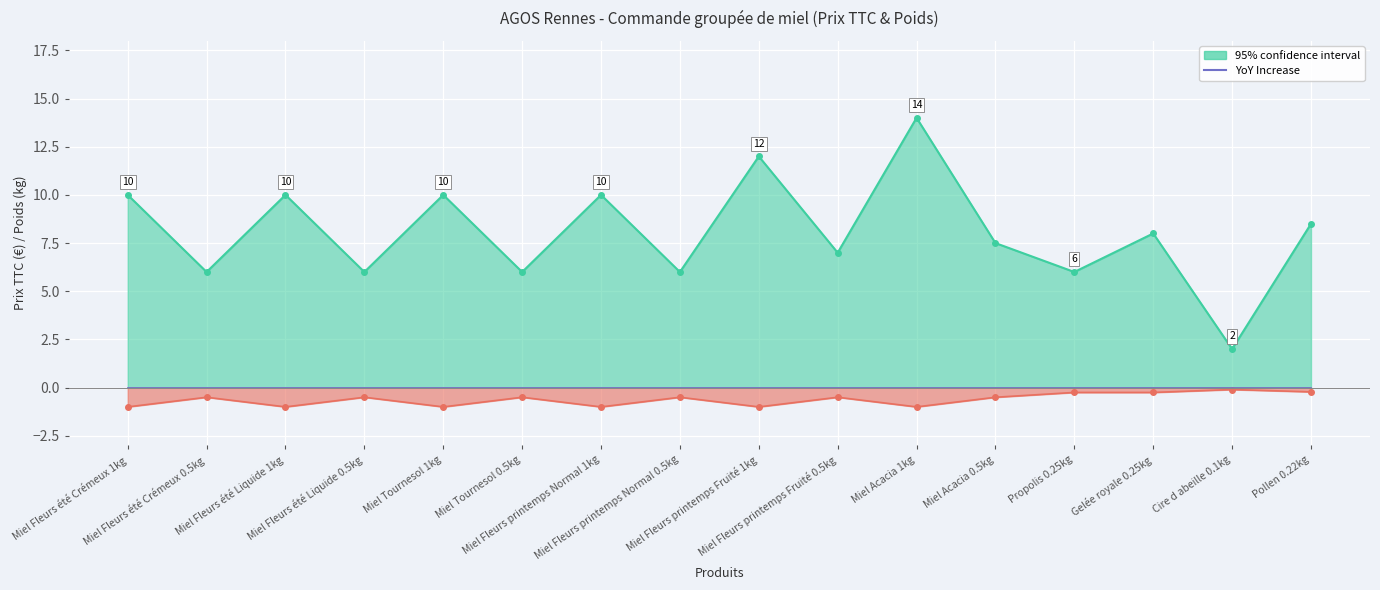

True or false: pu_ttc and poids cross at least once.

False